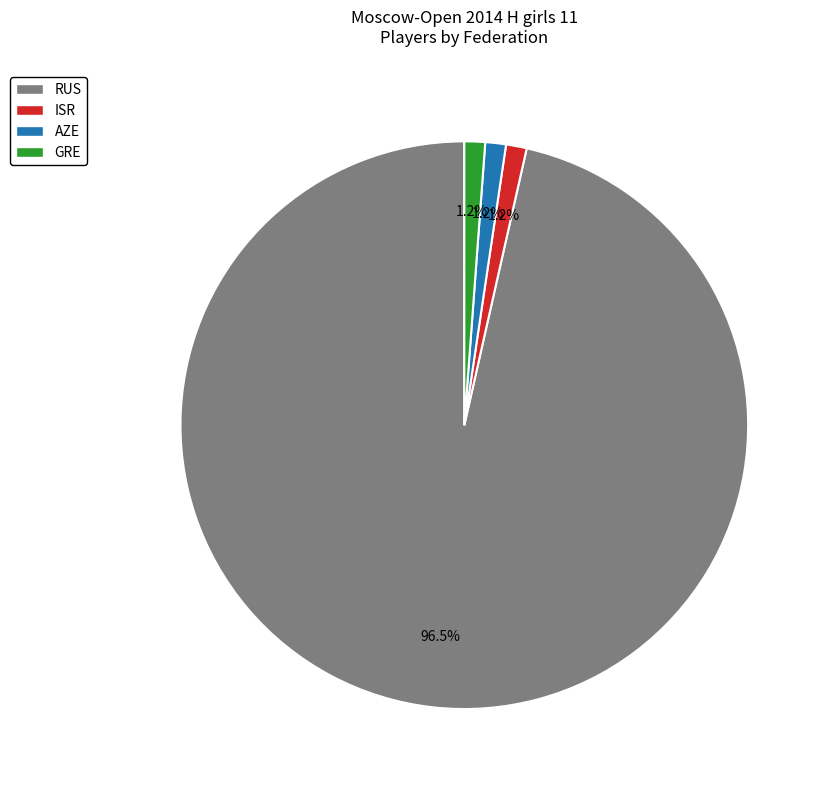

Which has a higher value, RUS or GRE?

RUS